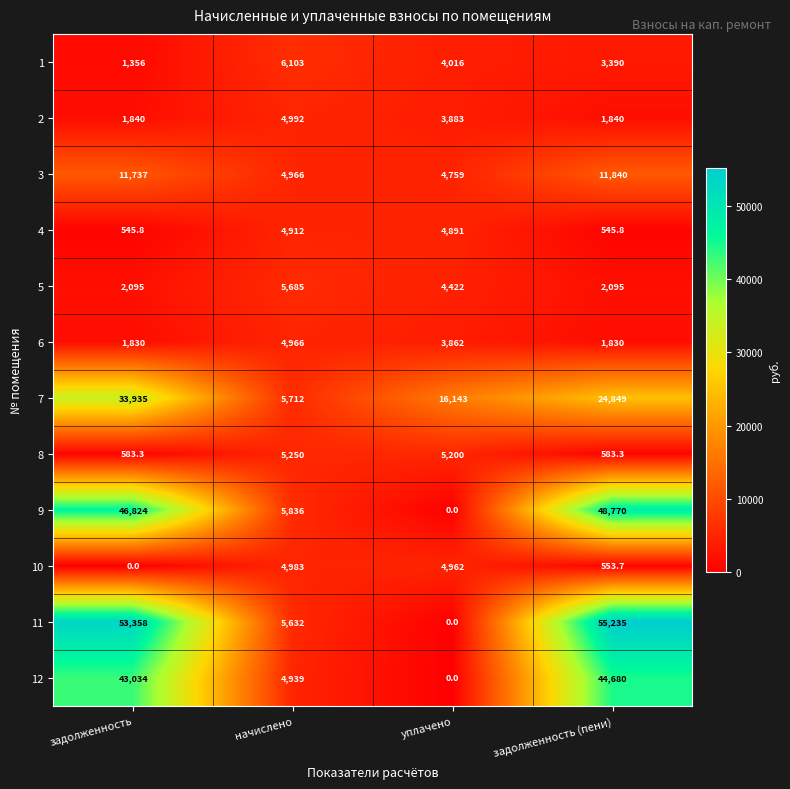

How many values in the 12 series are below 43034?

2